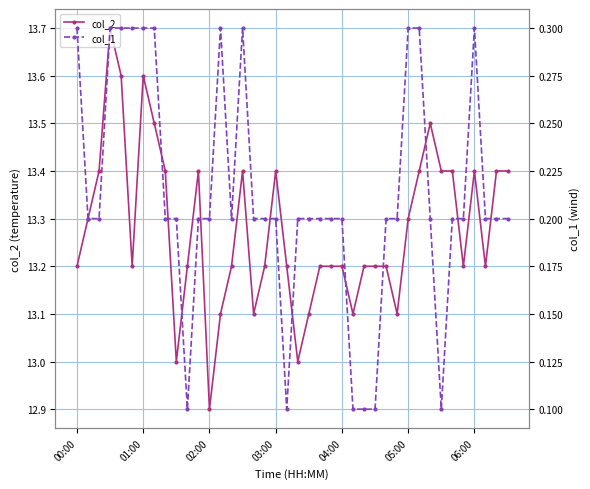

What is the approximate value of col_2 at 14?

13.2